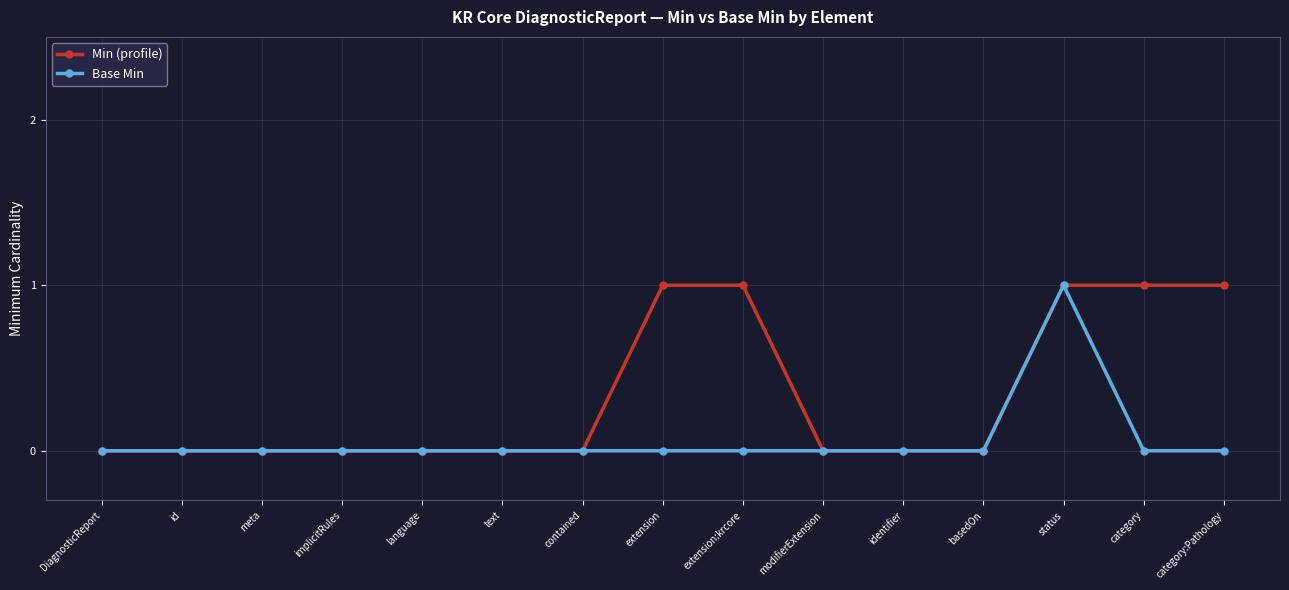

What are all the series names shown in the legend?

Min (profile), Base Min